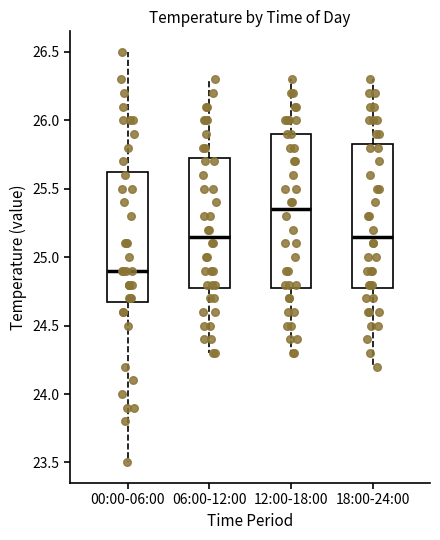

Which box's median line is the lowest?

00:00-06:00